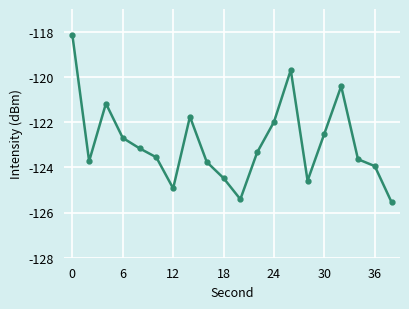

How many interior local valleys (lower than both neighbors) does the data have?

4